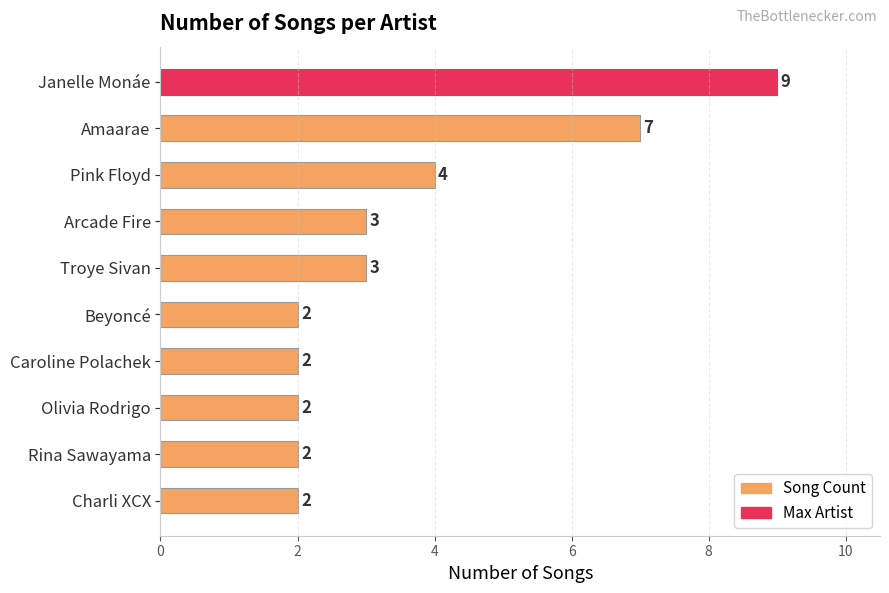

What is the approximate value at Arcade Fire?

3